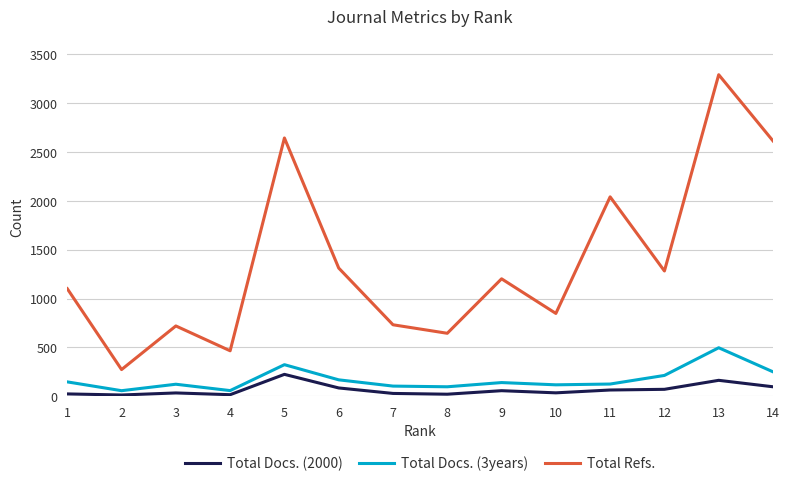

Between 1 and 13, which series saw the biggest shift?

Total Refs.